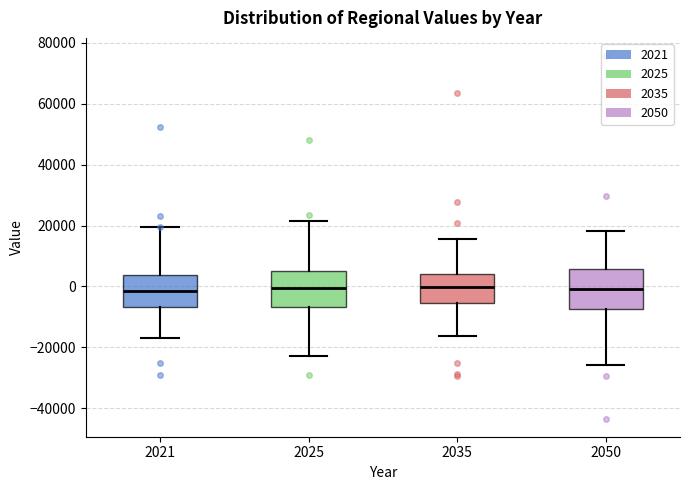

Reading left to right, transcribe this box plot: for each box, give where its median line is, the range the box spans, and where its two whiskers end, as read against the y-axis. The values are not printed on the chart, so give them approximately, as read against the axis.

2021: median -2000, box -6000 to 4000, whiskers -16000 to 20000
2025: median 0, box -6000 to 4000, whiskers -22000 to 22000
2035: median 0, box -6000 to 4000, whiskers -16000 to 16000
2050: median 0, box -8000 to 6000, whiskers -26000 to 18000